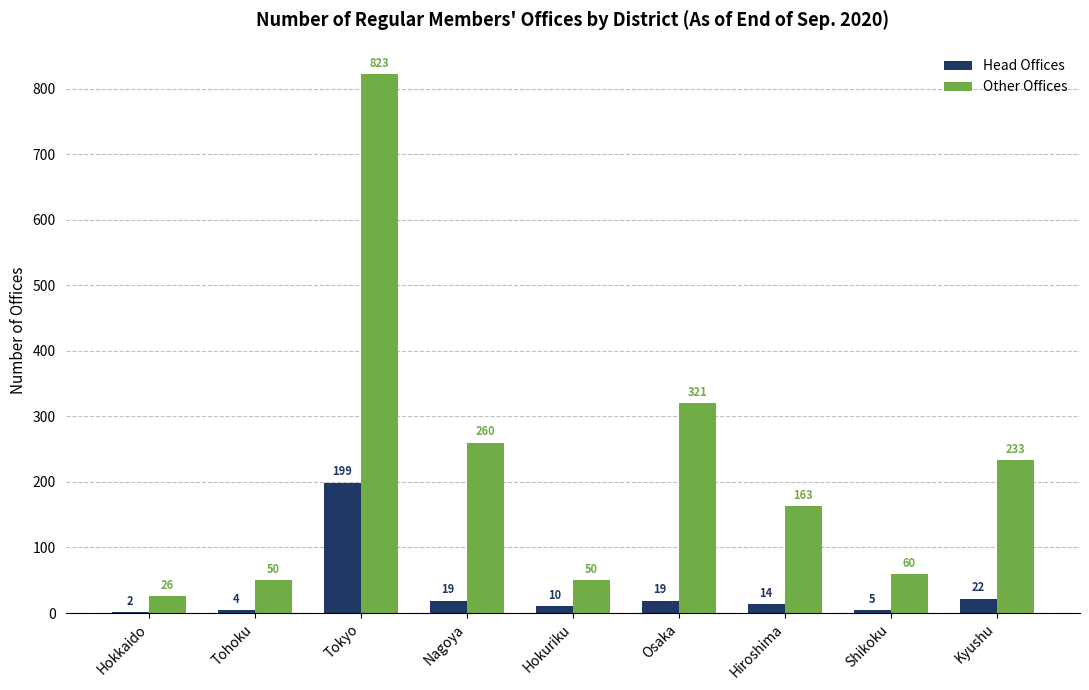

Is it true that Head Offices equals 2 at Hokkaido?

True